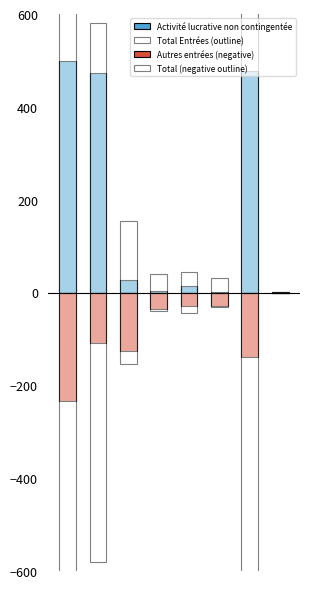

Which series has the largest total across all categories?

Total Entrées (outline)